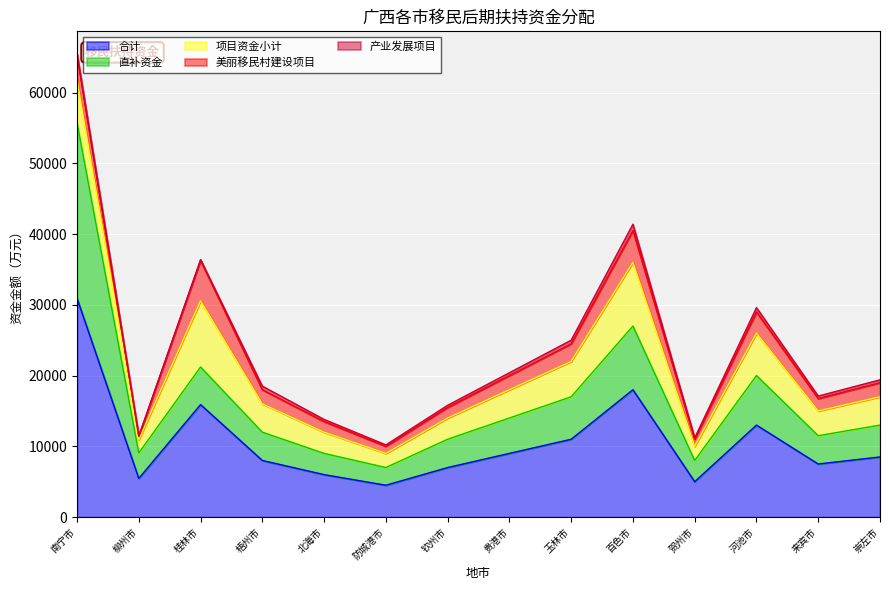

Reading right to left, what are all the values shown in this chart?

合计: 8500.0	7500.0	13000.0	5000.0	18000.0	11000.0	9000.0	7000.0	4500.0	6000.0	8000.0	15898.8	5463.1	30928.4
直补资金: 4500.0	4000.0	7000.0	3000.0	9000.0	6000.0	5000.0	4000.0	2500.0	3000.0	4000.0	5313.8	3596.1	24842.4
项目资金小计: 4000.0	3500.0	6000.0	2000.0	9000.0	5000.0	4000.0	3000.0	2000.0	3000.0	4000.0	9363.0	1867.0	6016.0
美丽移民村建设项目: 2000.0	1750.0	3000.0	1000.0	4500.0	2500.0	2000.0	1500.0	1000.0	1500.0	2000.0	5711.0	508.0	3599.0
产业发展项目: 400.0	350.0	600.0	200.0	900.0	500.0	400.0	300.0	200.0	300.0	500.0	108.0	0.0	0.0